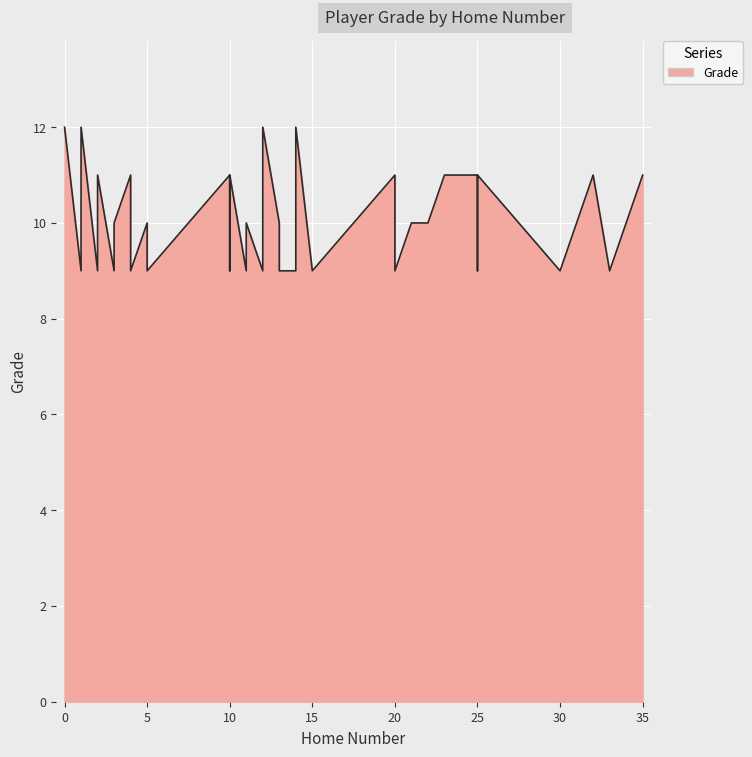

How many values are between 9 and 11?

36